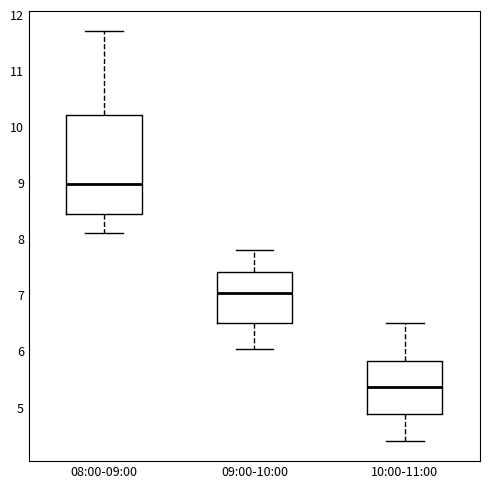

Which box is the tallest, from its lower edge to its upper edge?

08:00-09:00